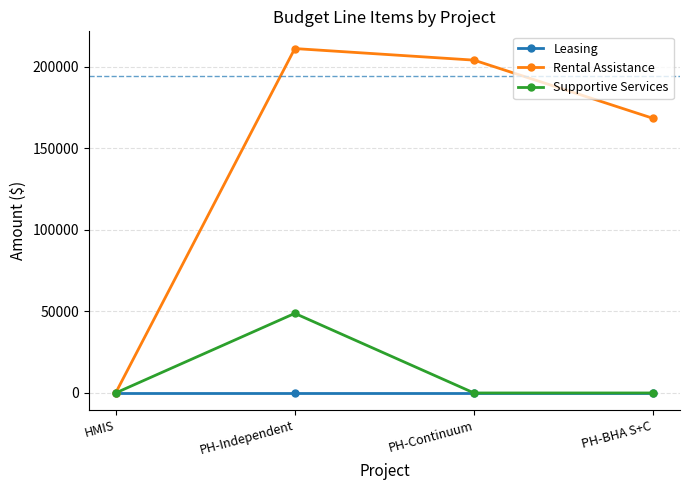

Does the chart have visible grid lines?

Yes